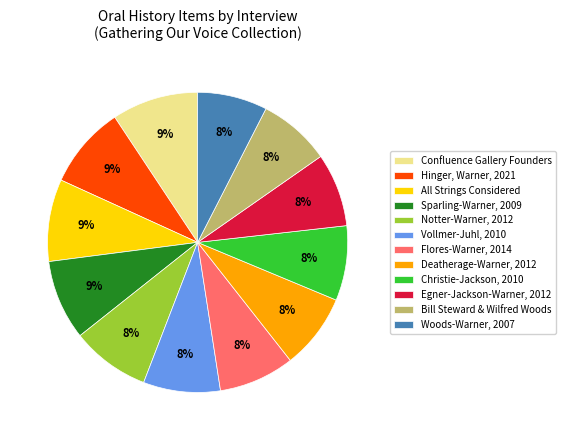

What percentage is the Bill Steward & Wilfred Woods slice, to the nearest percent?

8%